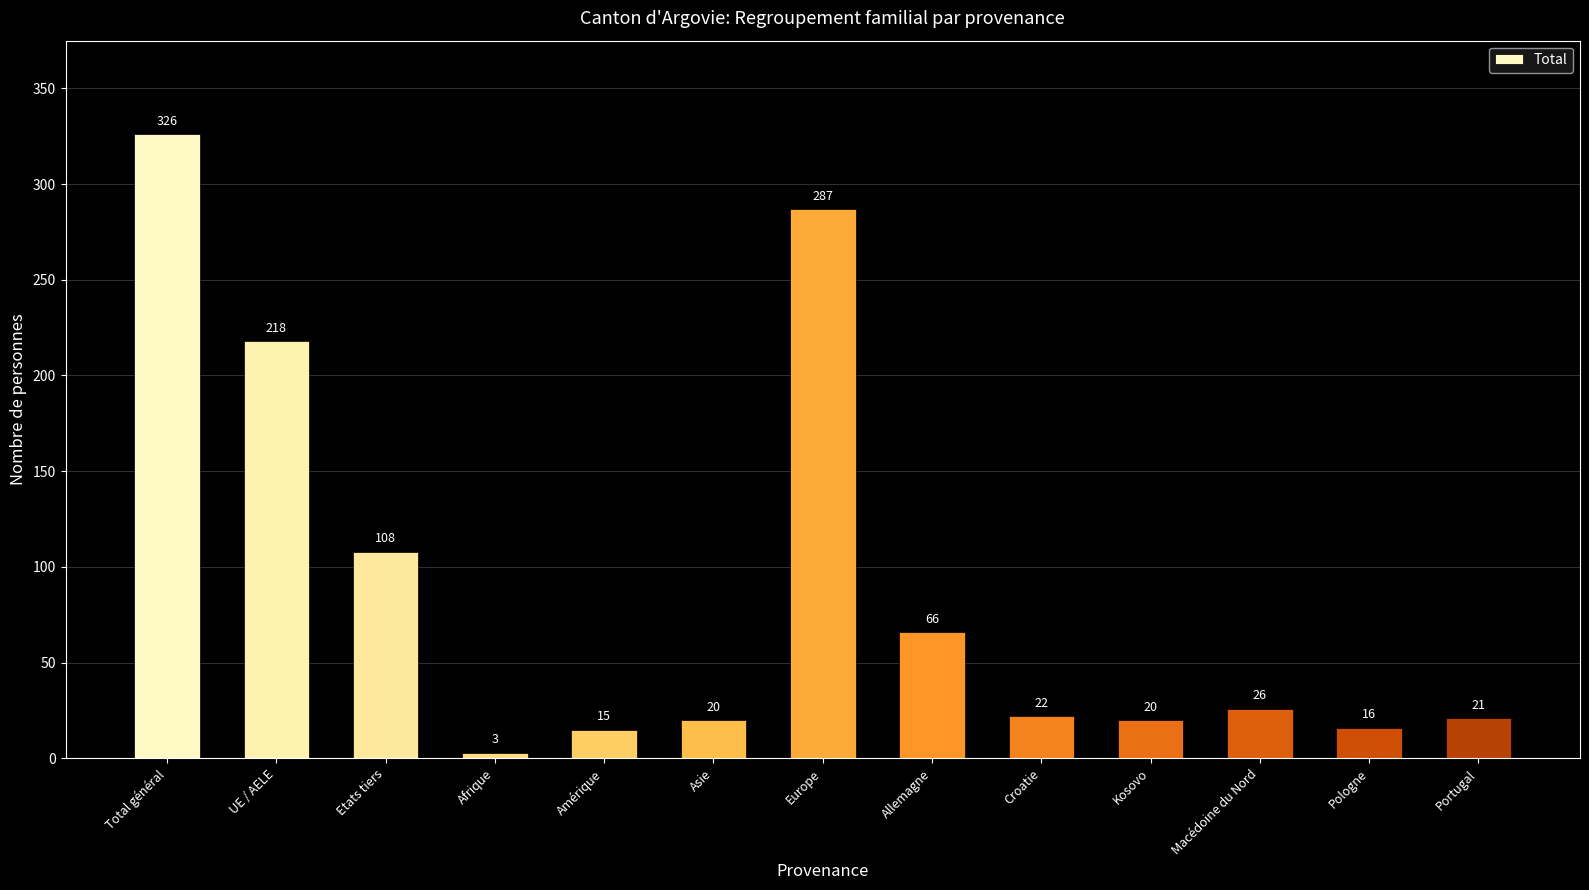

Which label corresponds to the smallest value in the chart?

Afrique